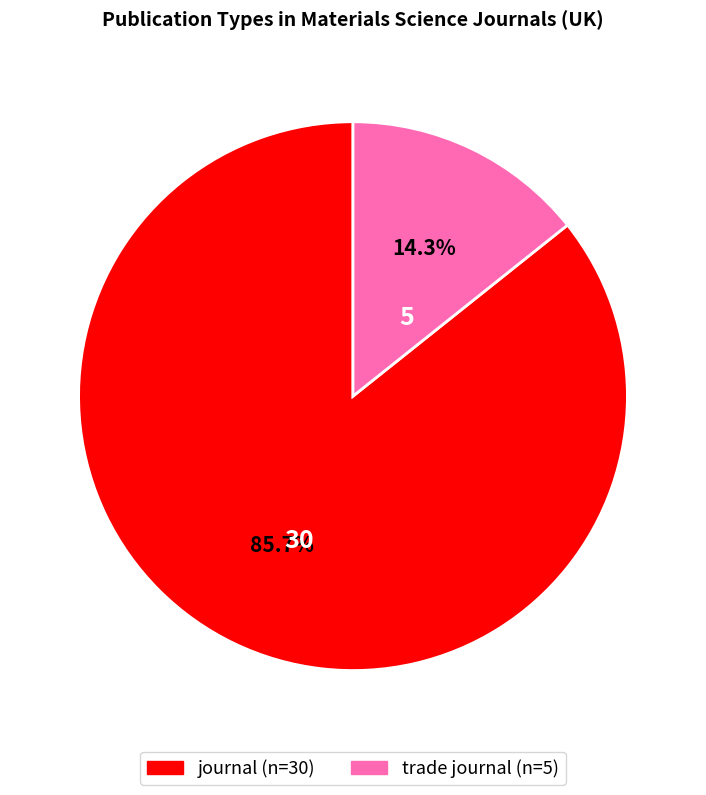

Is it true that journal is 86% of the pie?

True